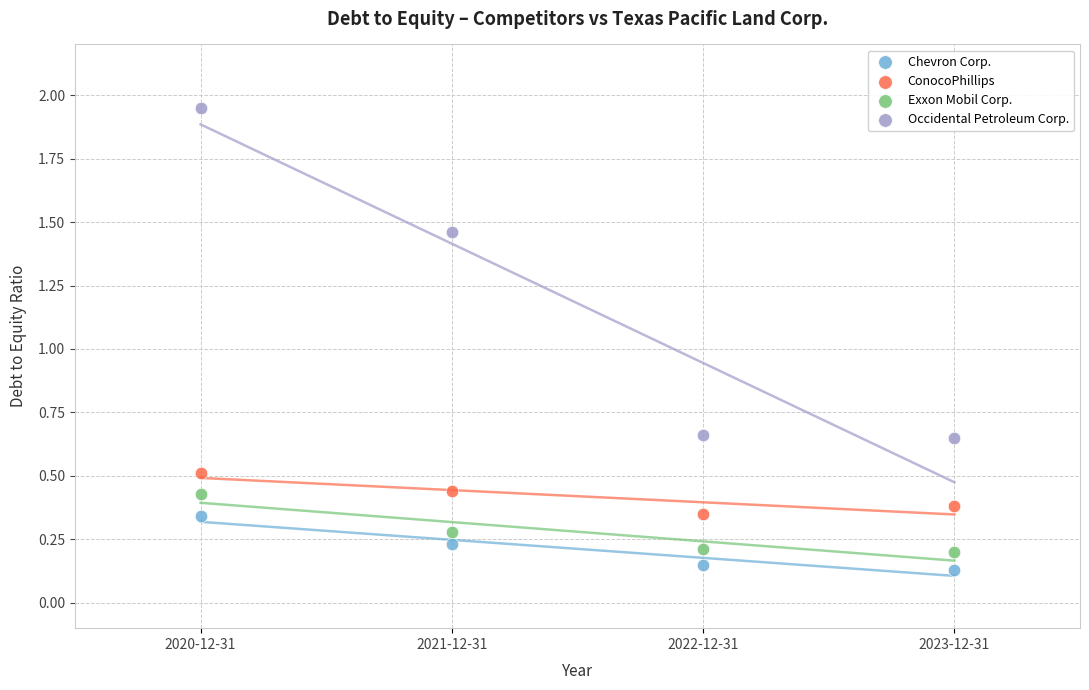

Which series has the widest spread of Y values?

Occidental Petroleum Corp.